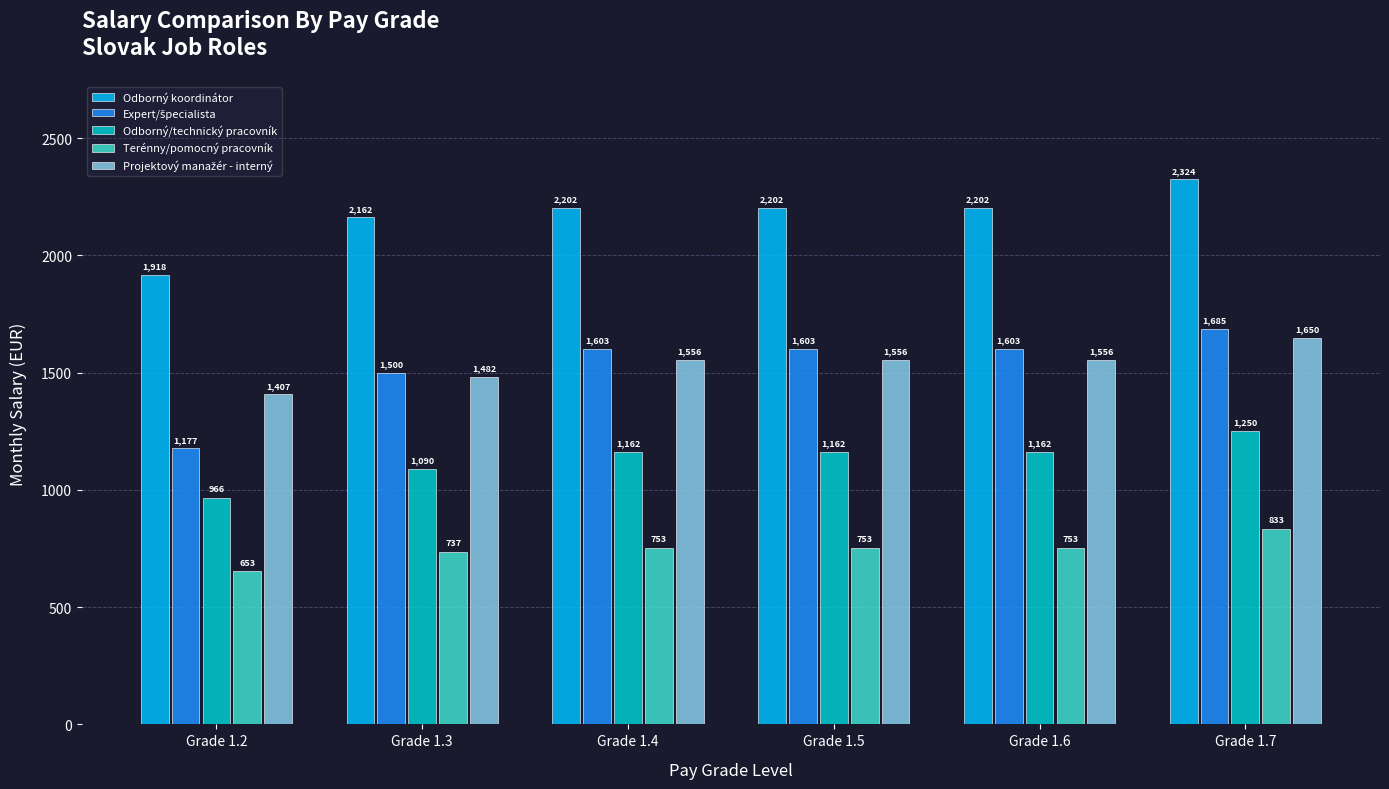

Which series has the largest total across all categories?

Odborný koordinátor